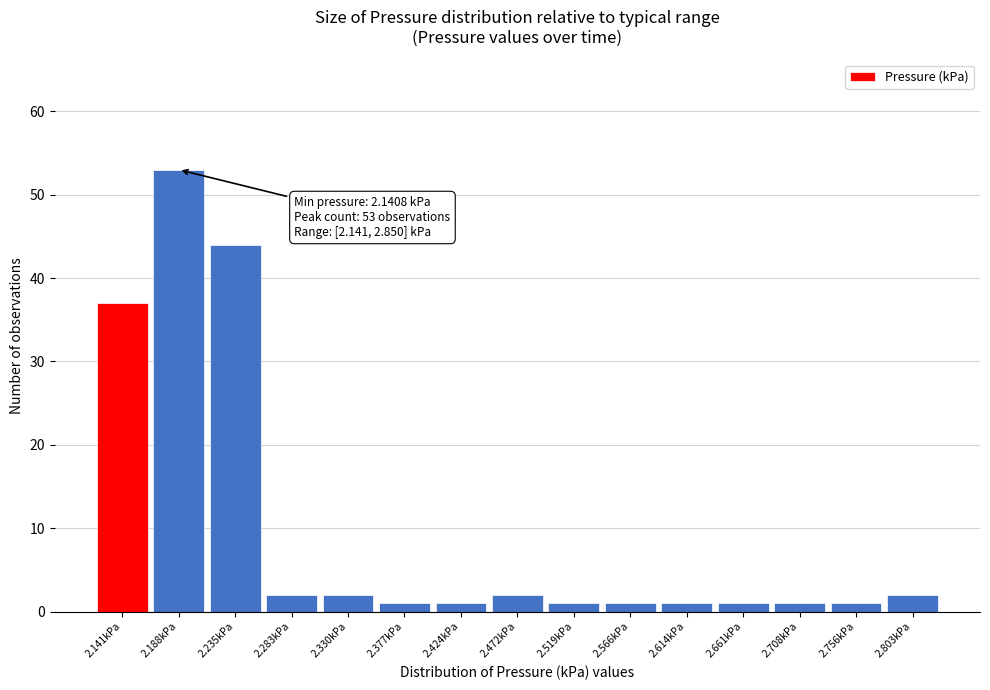

Reading left to right, what are all the values shown in this chart?

37	53	44	2	2	1	1	2	1	1	1	1	1	1	2